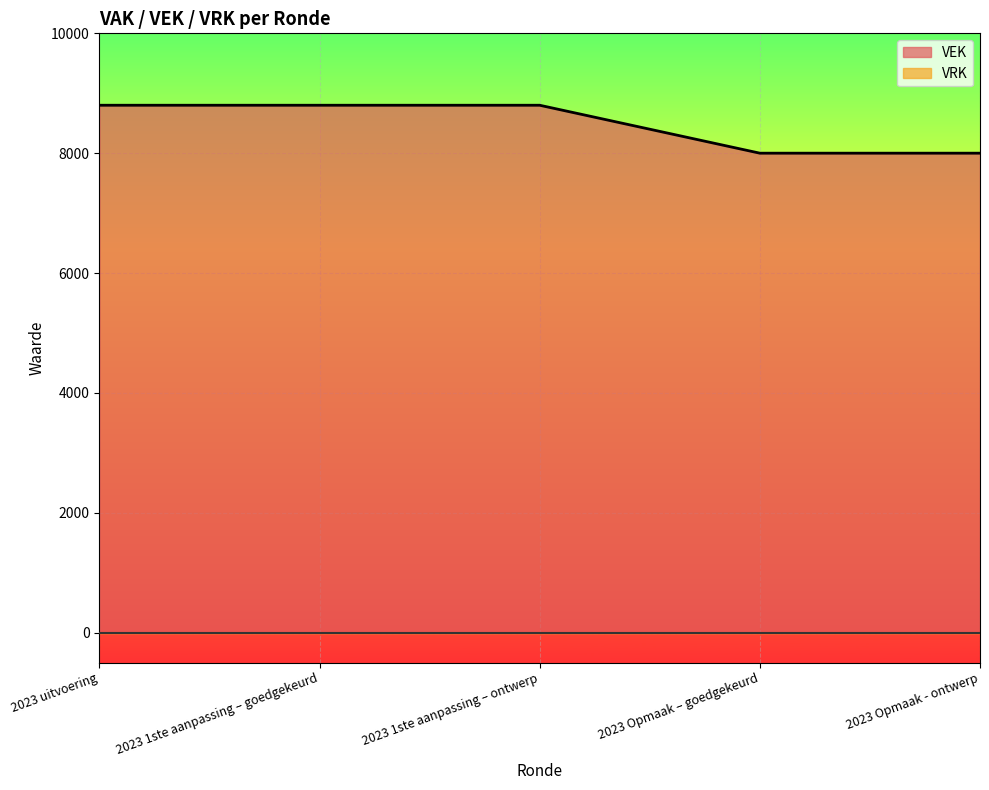

Is it true that the value at 2023 Opmaak – goedgekeurd is 8000?

True